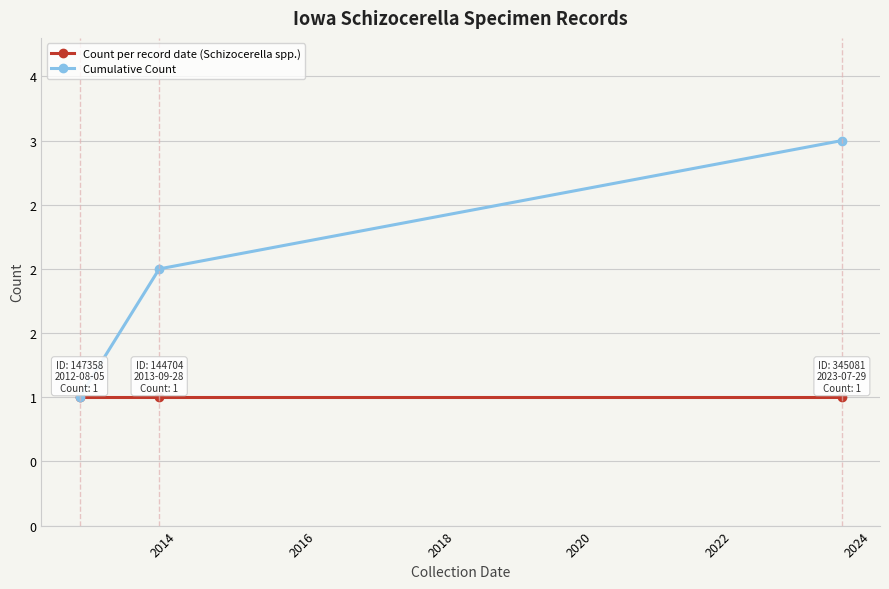

What is the greatest value displayed?

3